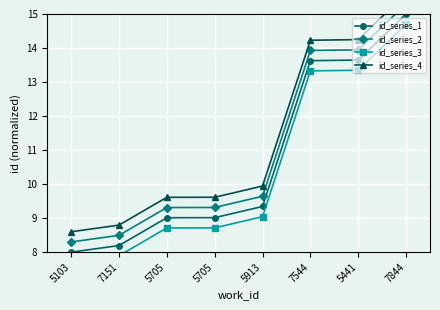

What is the difference between the id_series_1 values at 7151 and 5705?

0.8